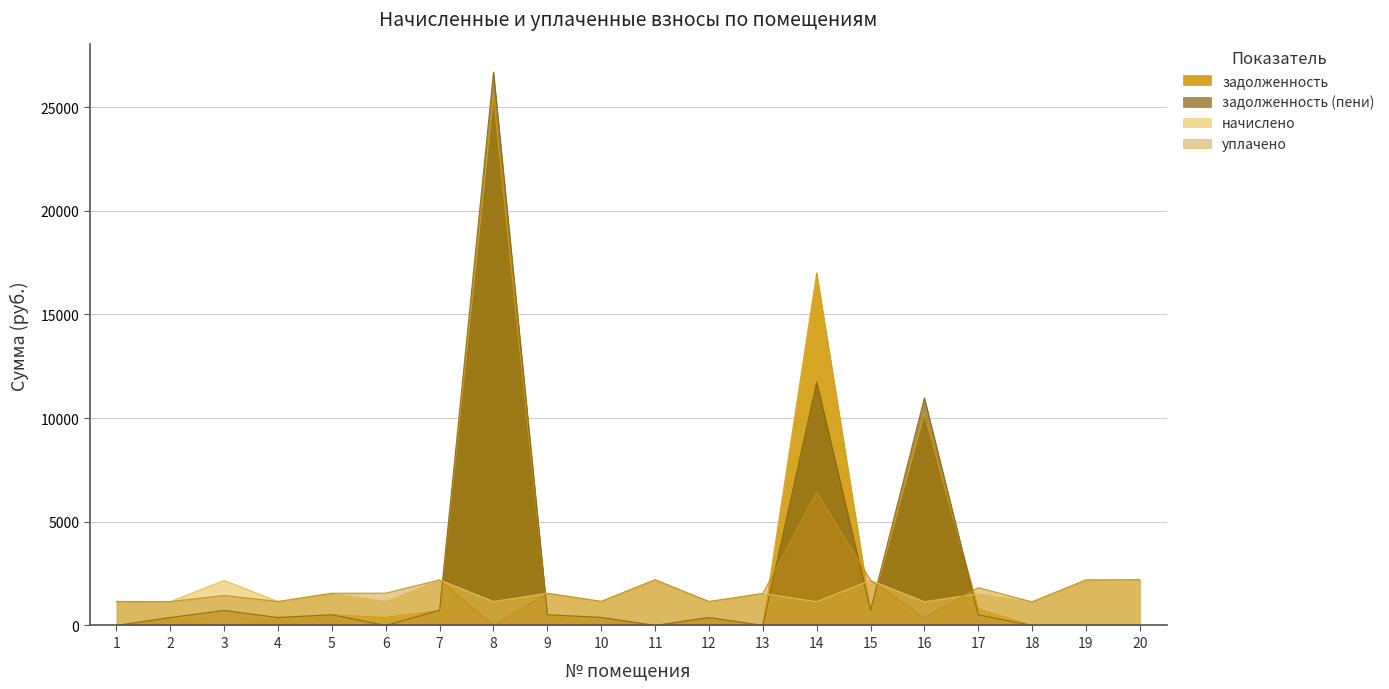

How many values in the задолженность series exceed 387?

10